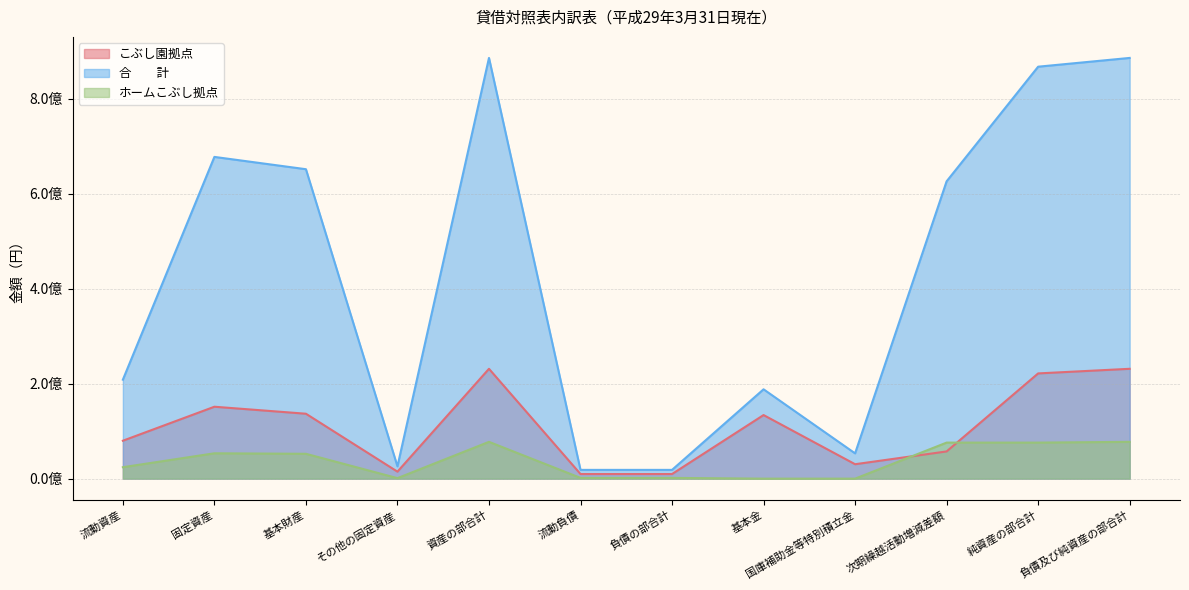

At which label does 合　　計 first exceed 626170878?

固定資産